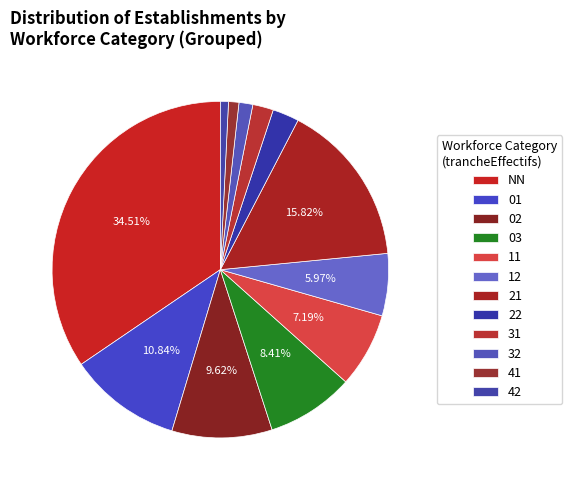

To the nearest percent, what percentage of the pie is 11?

7%